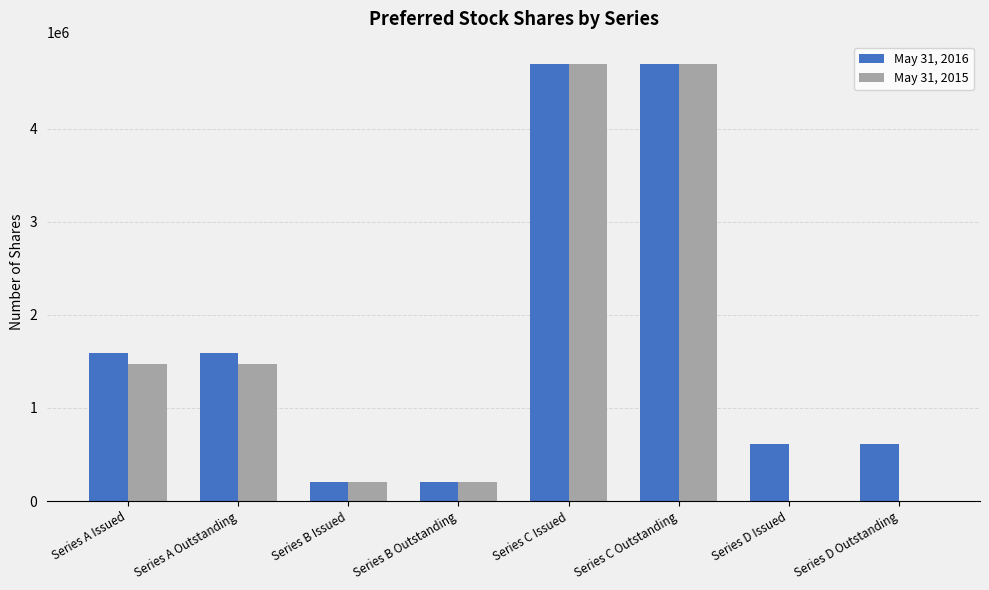

Is the value of May 31, 2015 at Series D Issued greater than the value of May 31, 2016 at Series A Issued?

No